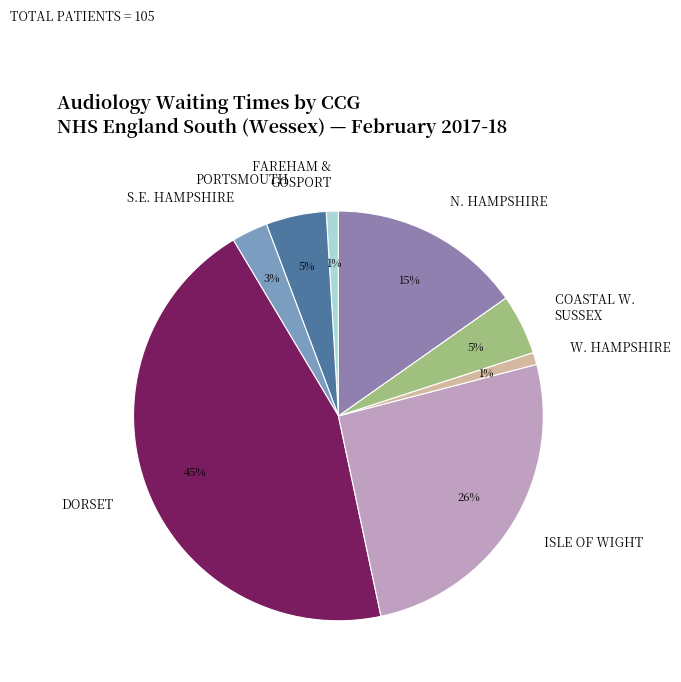

To the nearest percent, what is the difference between the largest and smallest slice percentages?

44%